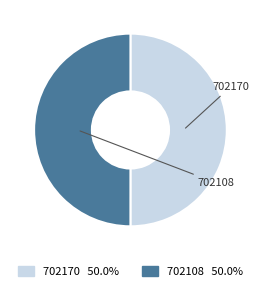

Do 702170 and 702108 together represent more than half of the pie?

Yes